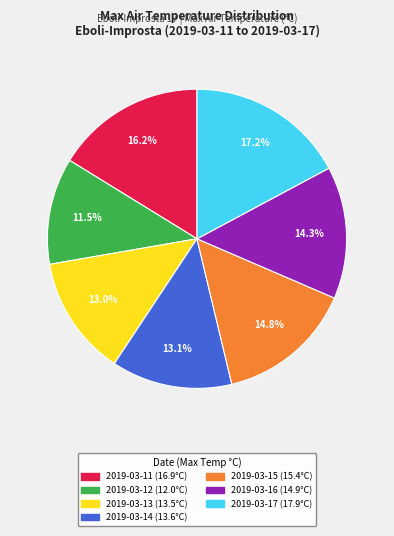

Is there any slice that represents more than half of the pie?

No